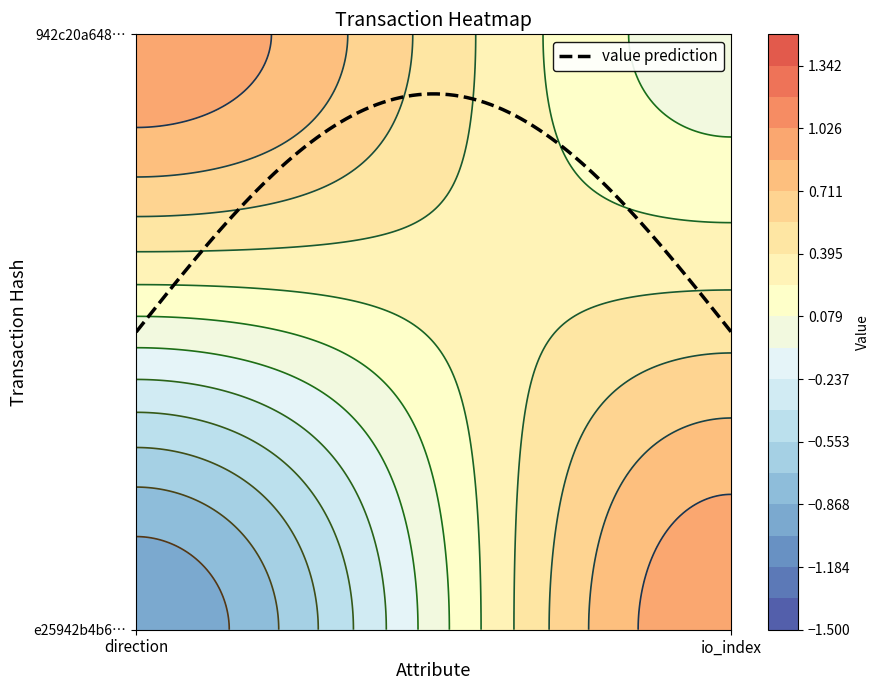

Which series has the largest total across all categories?

942c20a6485319c7d8ab1330fc20d7c0161cace